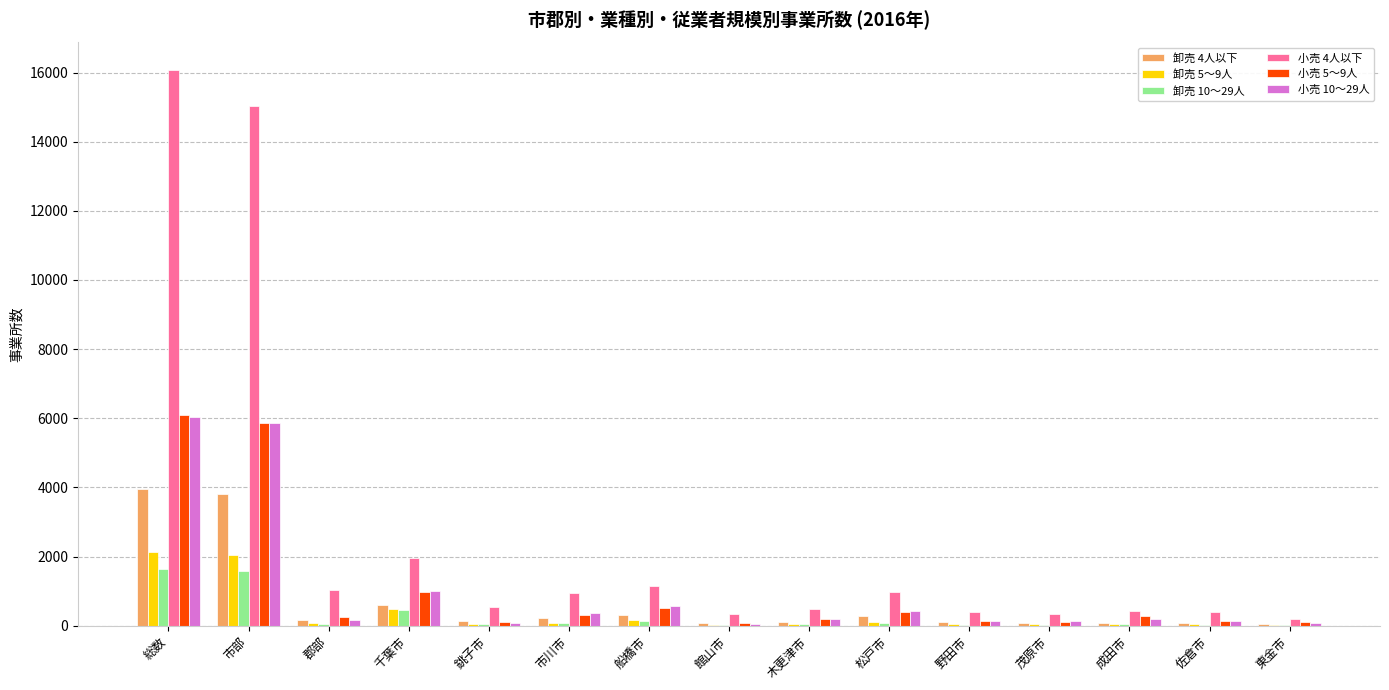

Which series has the largest total across all categories?

小売 4人以下